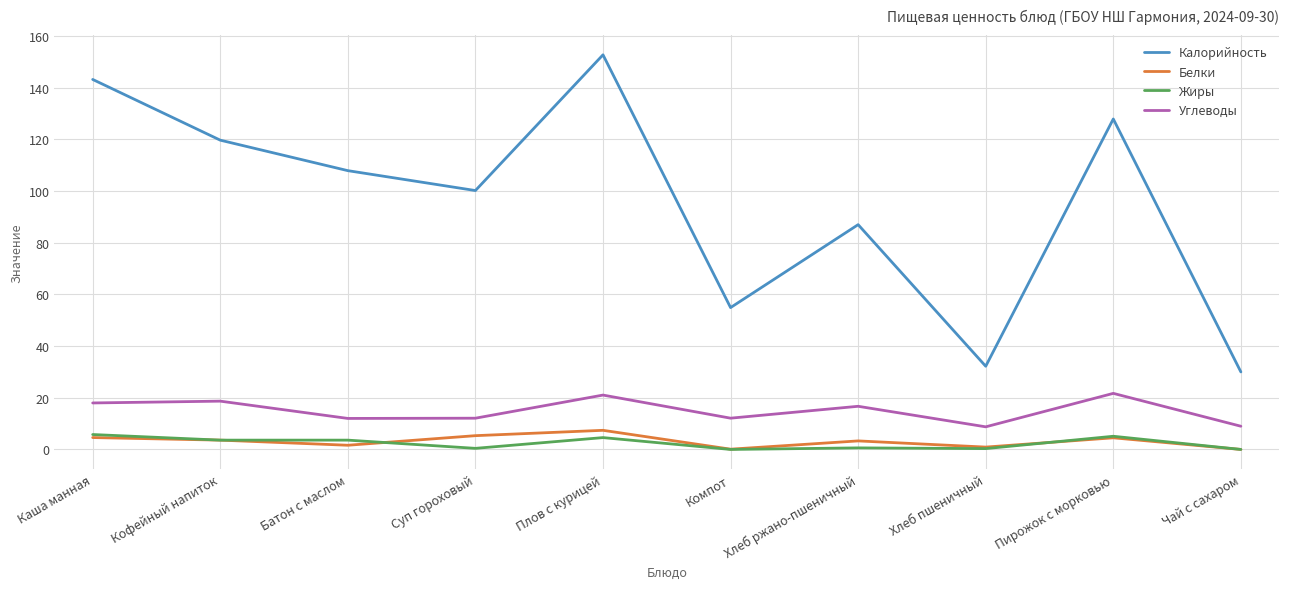

What position from the right is Плов с курицей?

6